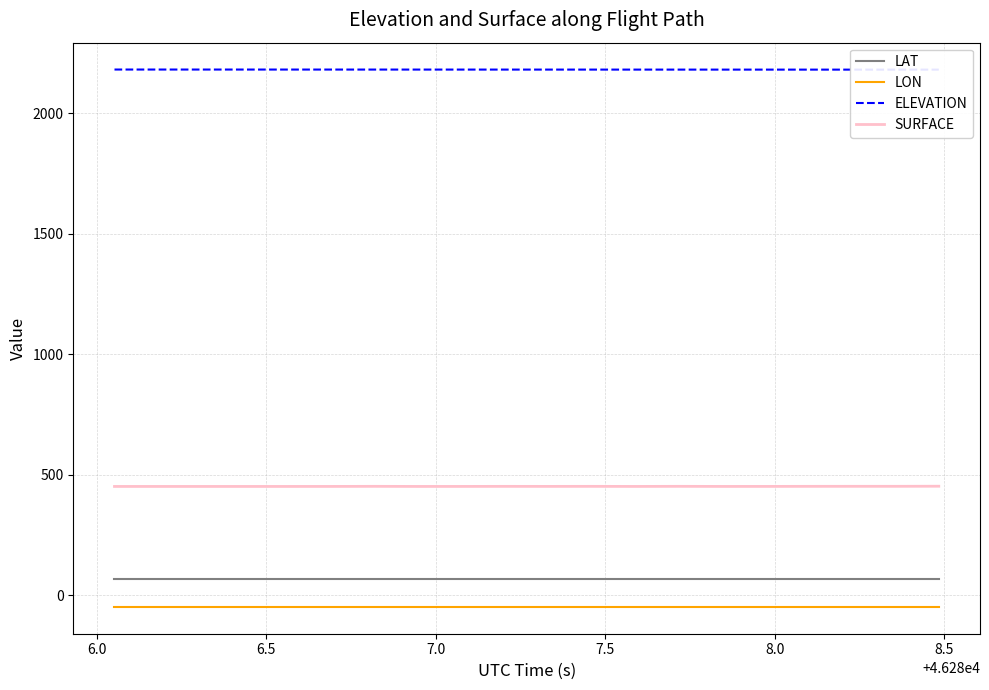

True or false: SURFACE and ELEVATION cross at least once.

False